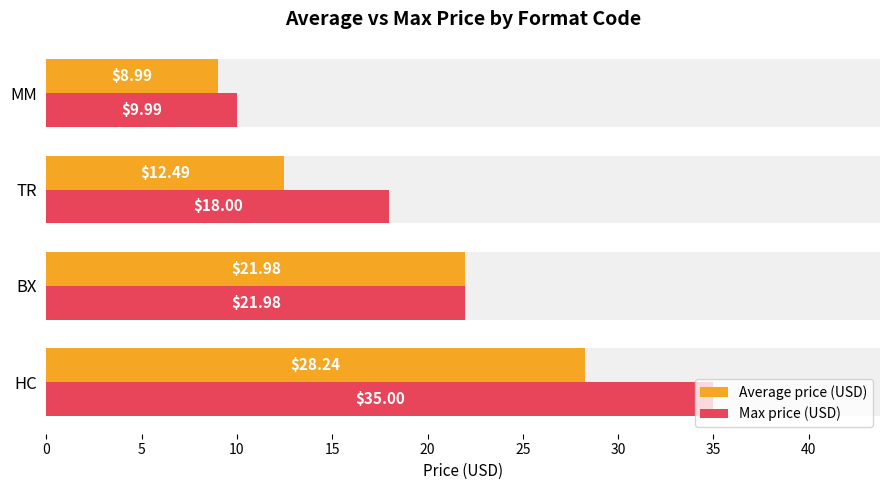

How many bars are there in total?

8